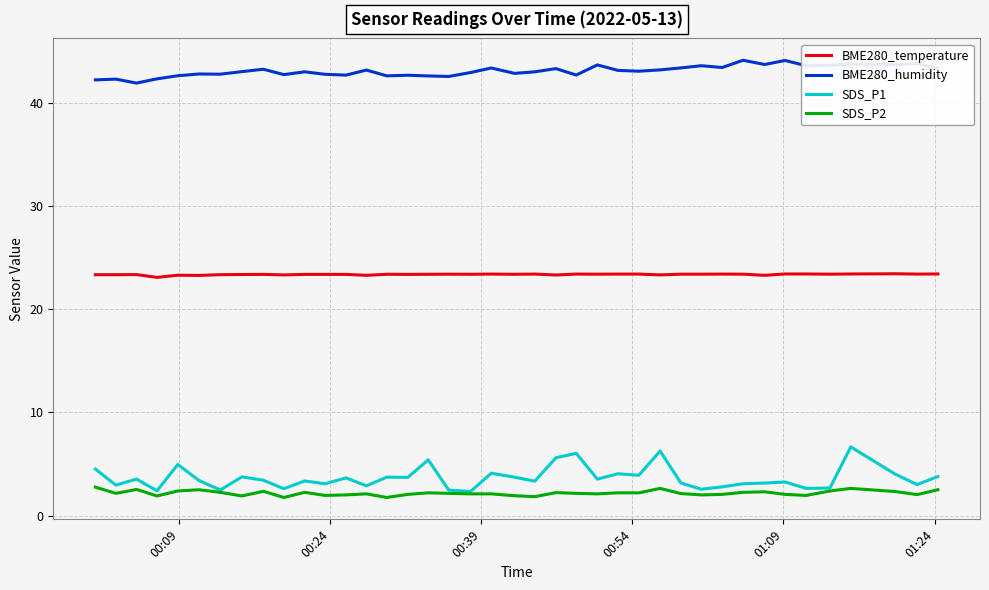

Which series has the widest spread of values?

SDS_P1